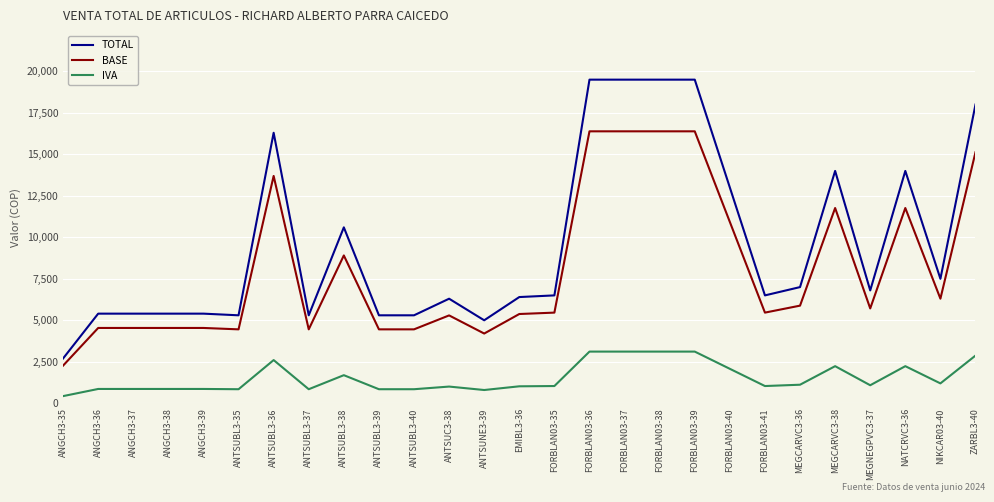

Where does the IVA series first go above 1037?

ANTSUBL3-36